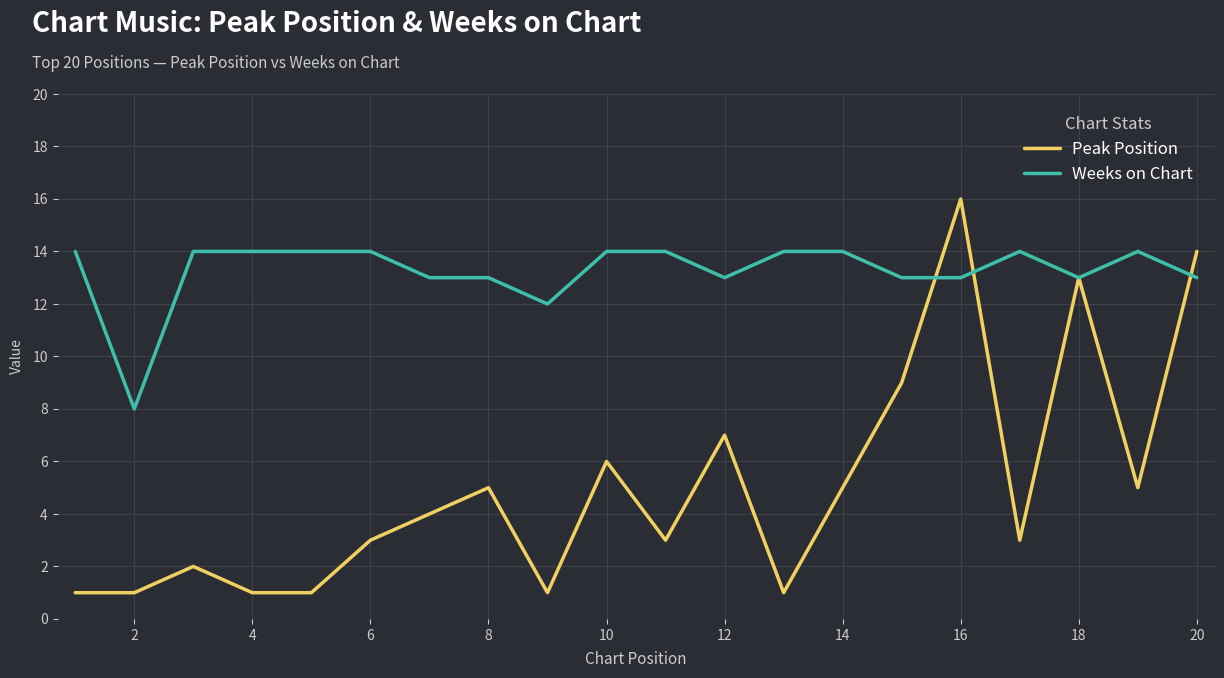

What is the greatest value displayed?

16